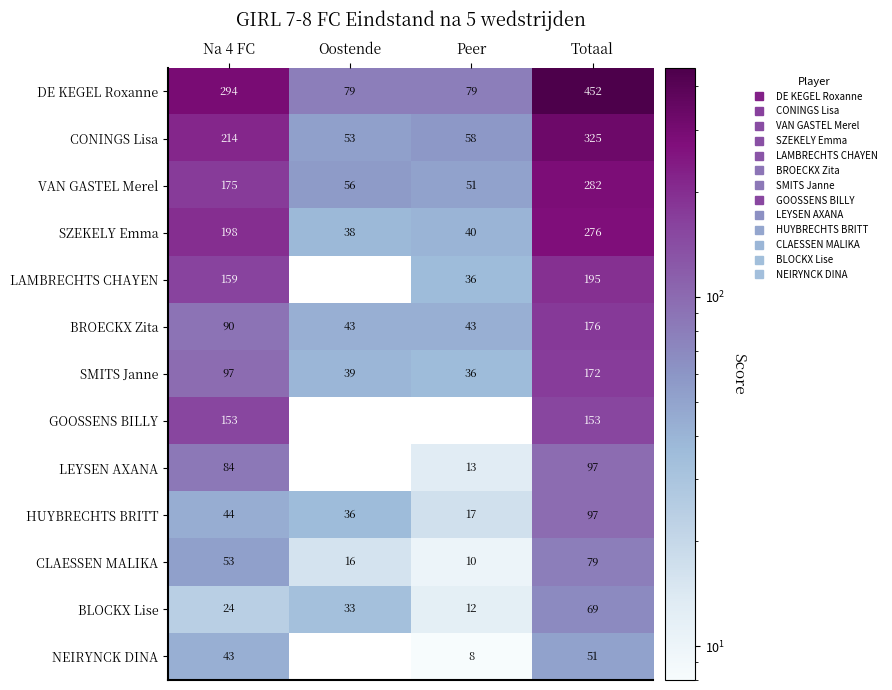

Which has a higher value, Totaal or Oostende?

Totaal